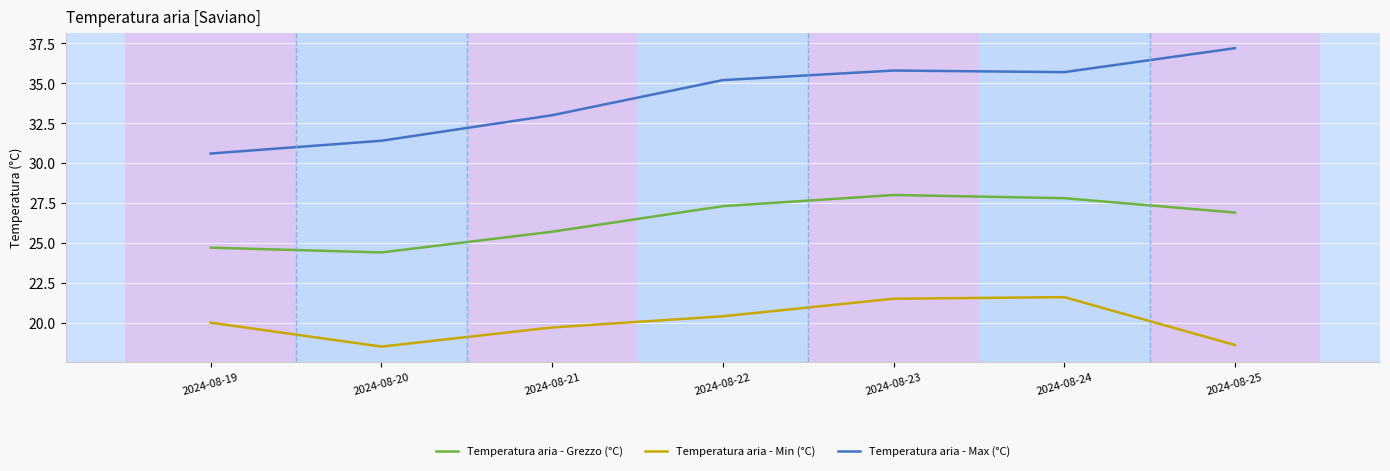

Is this an area chart (filled region under the line)?

No